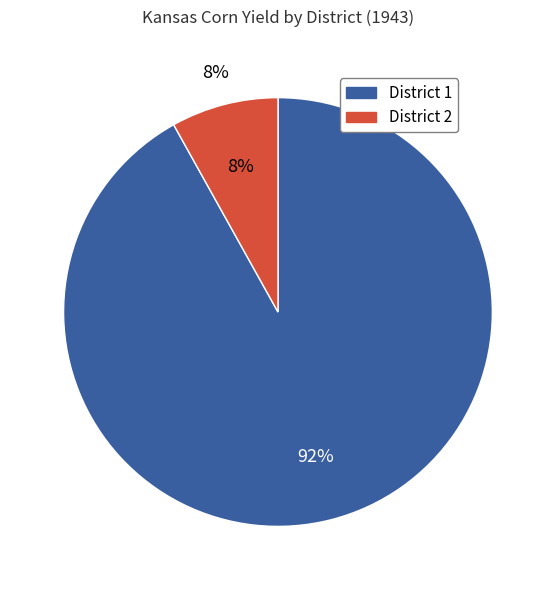

Is 1 the majority of the pie?

No